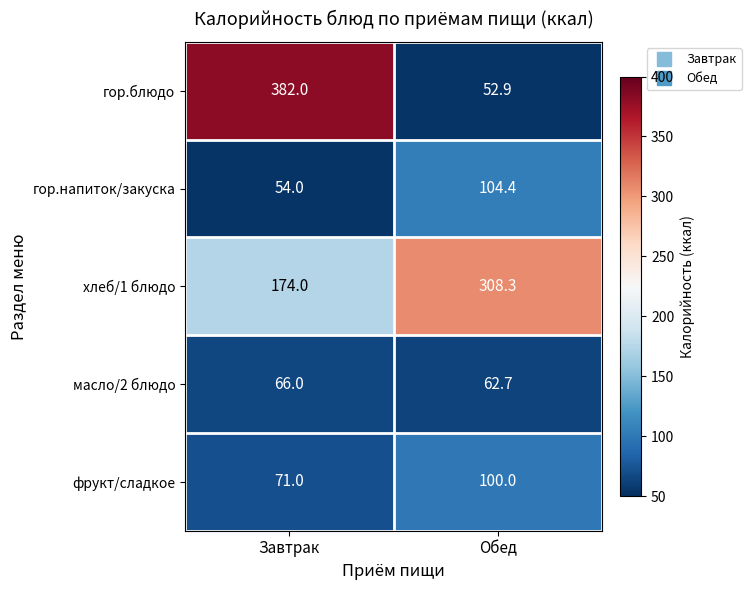

How many distinct data groups are displayed?

5